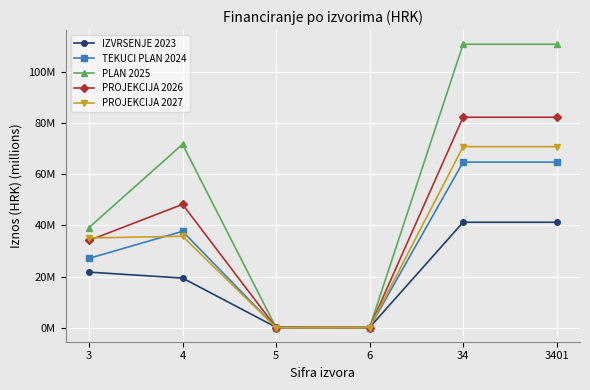

True or false: IZVRSENJE 2023 has more than 1 points higher than both neighbors.

False